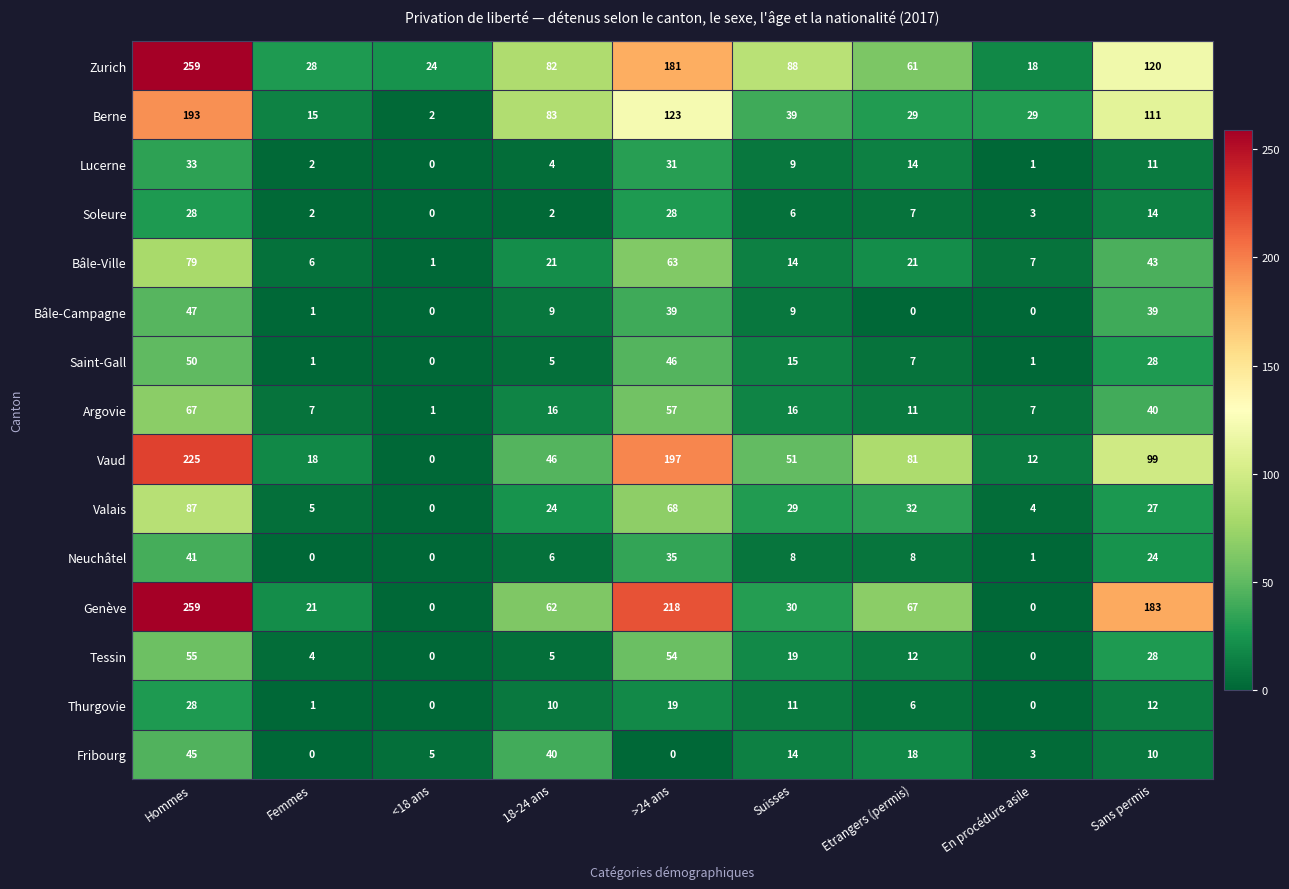

Where does the Argovie series first go above 16?

Hommes